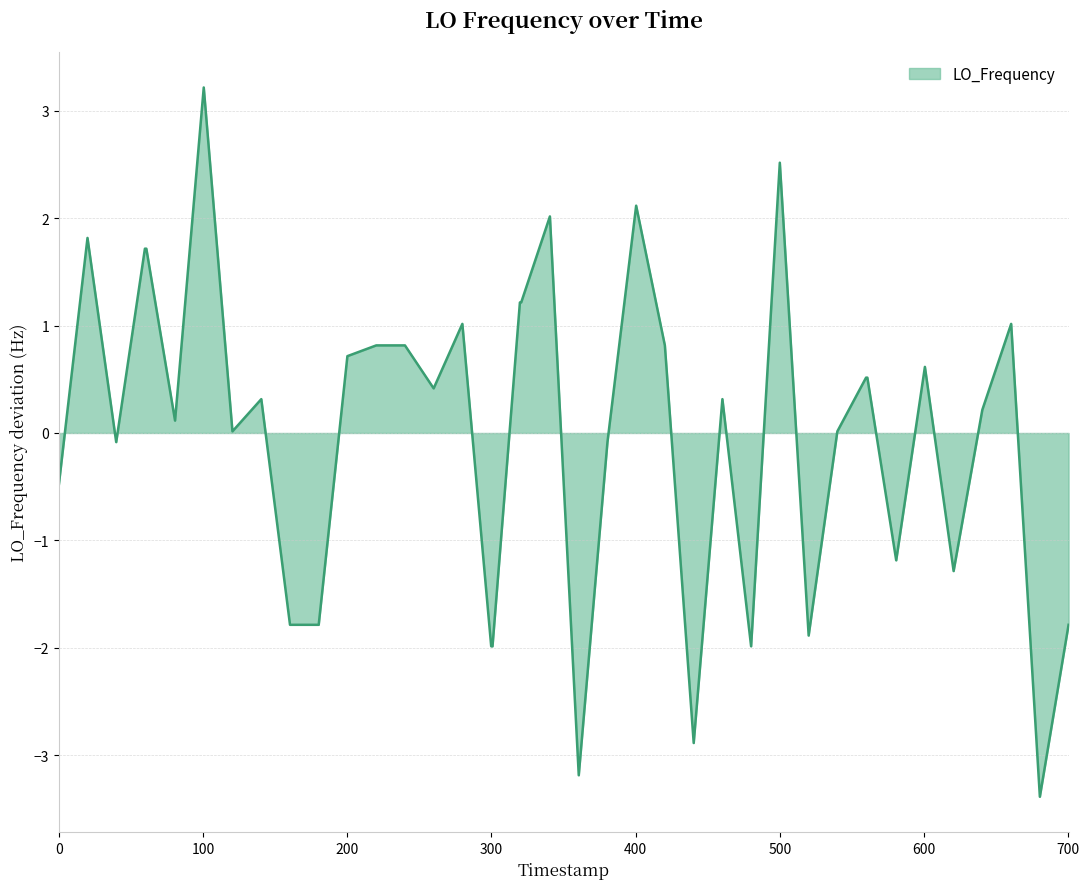

What is the minimum value shown in the chart?

-3.4